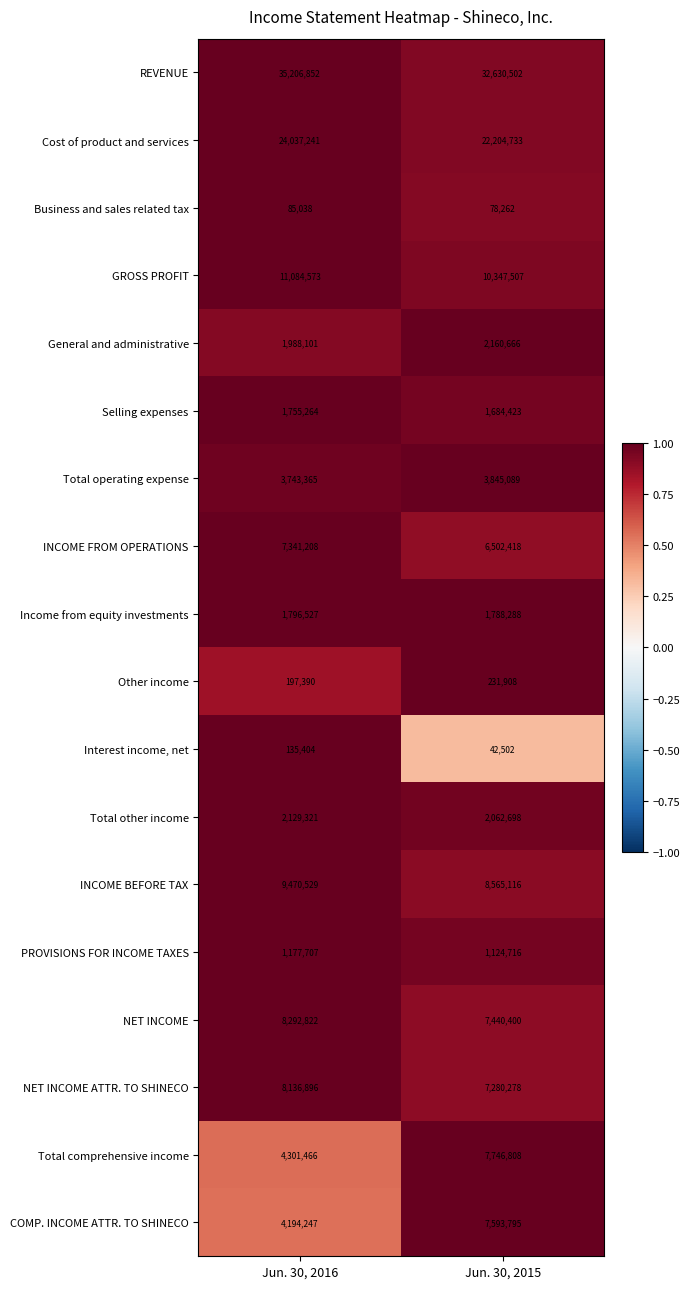

What is the spread (max minus min) of values at Jun. 30, 2015?

32588000